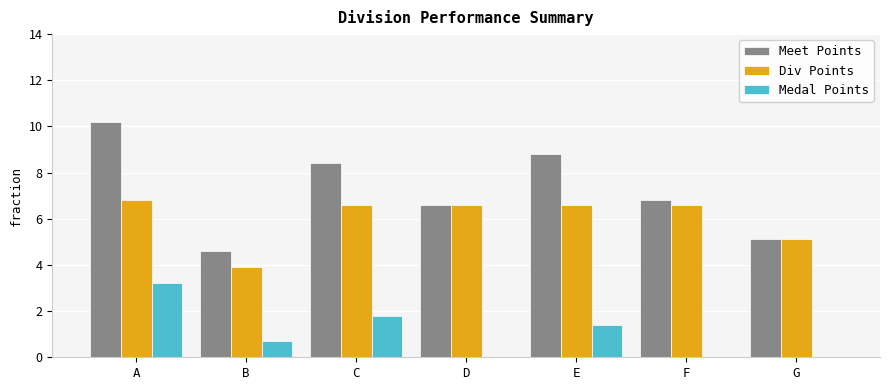

Which series has the largest total across all categories?

Meet Points